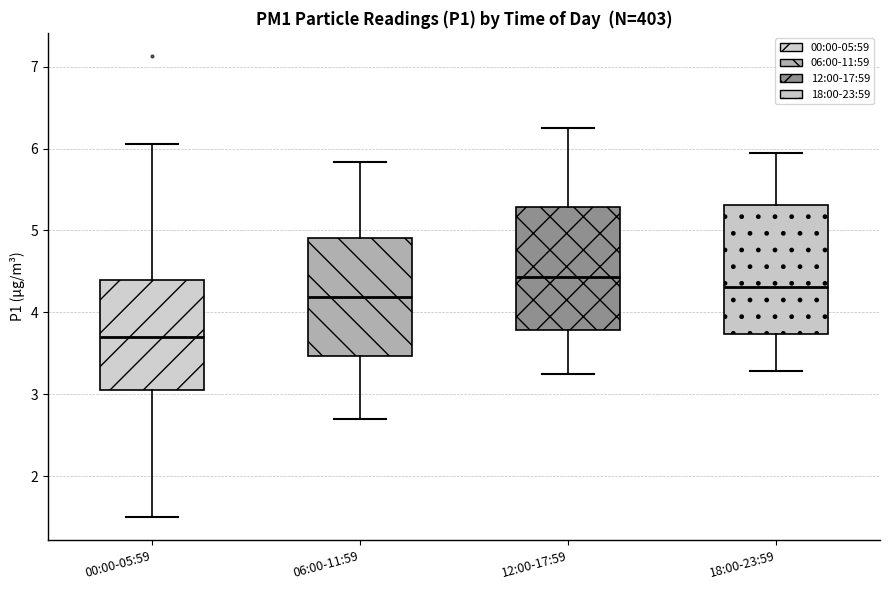

Reading left to right, read every box against the y-axis: the position of its median line, the range the box covers, and the ends of its whiskers. The values are not printed on the chart, so give them approximately, as read against the axis.

00:00-05:59: median 3.7, box 3.0 to 4.4, whiskers 1.5 to 6.1
06:00-11:59: median 4.2, box 3.5 to 4.9, whiskers 2.7 to 5.8
12:00-17:59: median 4.4, box 3.8 to 5.3, whiskers 3.3 to 6.3
18:00-23:59: median 4.3, box 3.7 to 5.3, whiskers 3.3 to 6.0